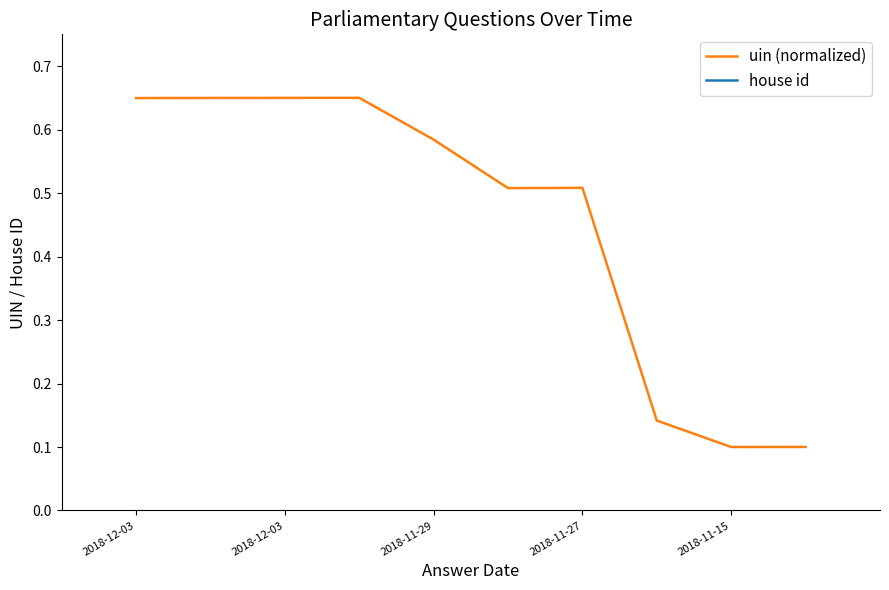

What is the minimum value shown in the chart?

0.1